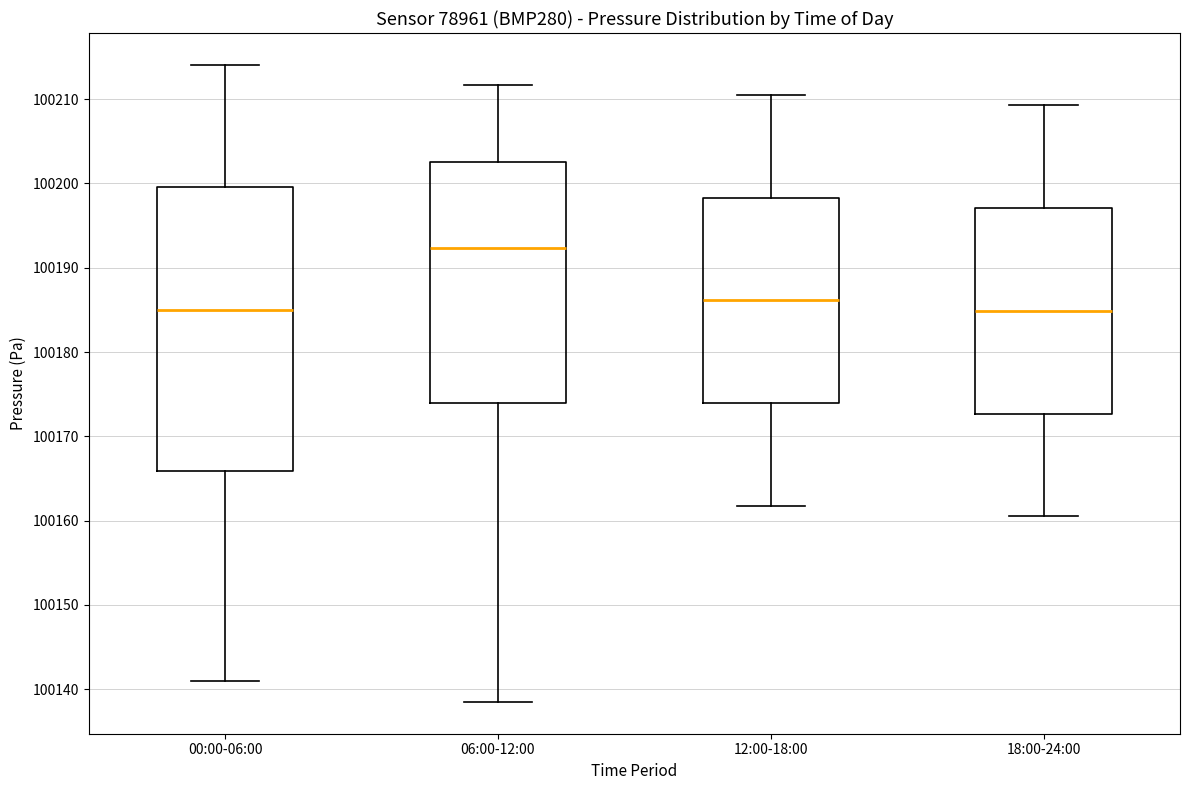

Reading left to right, read every box against the y-axis: the position of its median line, the range the box covers, and the ends of its whiskers. The values are not printed on the chart, so give them approximately, as read against the axis.

00:00-06:00: median 100185, box 100166 to 100200, whiskers 100141 to 100214
06:00-12:00: median 100192, box 100174 to 100203, whiskers 100139 to 100212
12:00-18:00: median 100186, box 100174 to 100198, whiskers 100162 to 100211
18:00-24:00: median 100185, box 100173 to 100197, whiskers 100161 to 100209